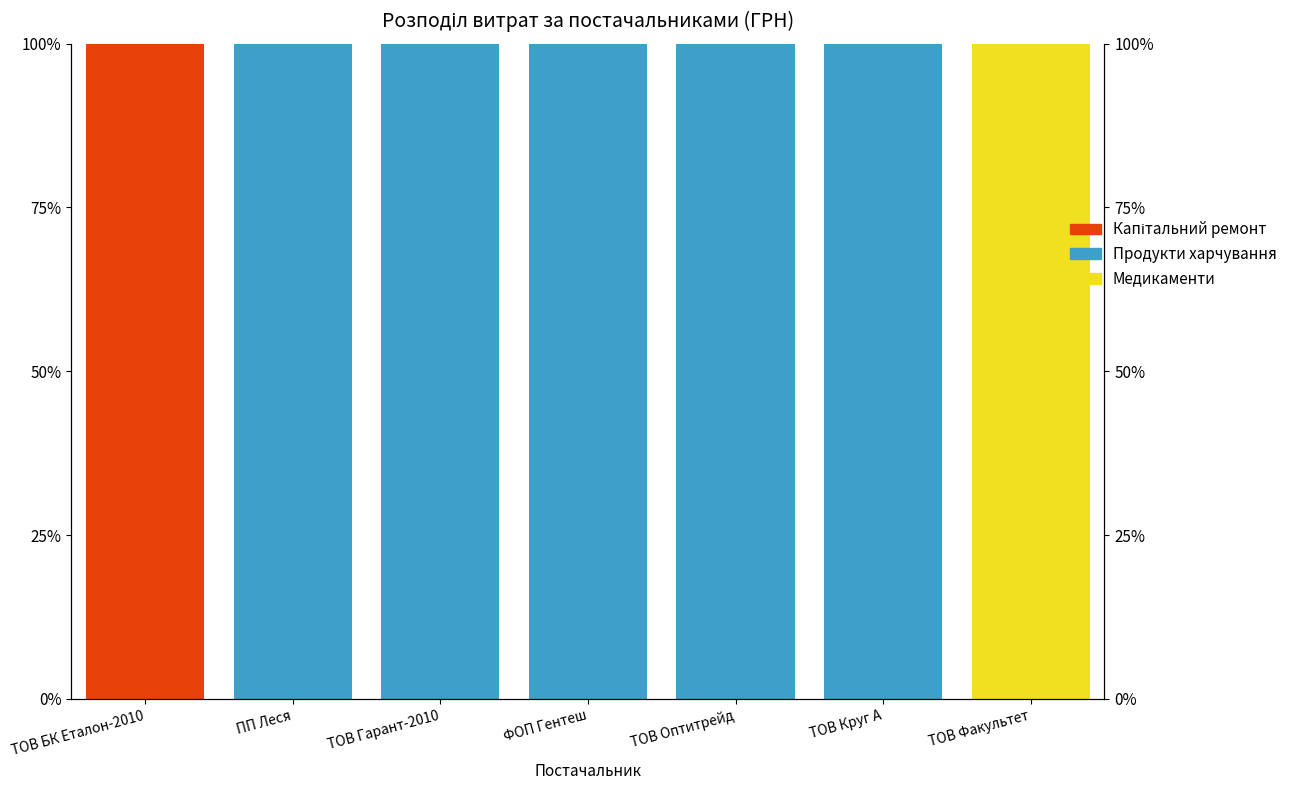

Reading right to left, extract all data points from this chart.

Капітальний ремонт: ТОВ Факультет=0	ТОВ Круг А=0	ТОВ Оптитрейд=0	ФОП Гентеш=0	ТОВ Гарант-2010=0	ПП Леся=0	ТОВ БК Еталон-2010=100
Продукти харчування: ТОВ Факультет=0	ТОВ Круг А=100	ТОВ Оптитрейд=100	ФОП Гентеш=100	ТОВ Гарант-2010=100	ПП Леся=100	ТОВ БК Еталон-2010=0
Медикаменти: ТОВ Факультет=100	ТОВ Круг А=0	ТОВ Оптитрейд=0	ФОП Гентеш=0	ТОВ Гарант-2010=0	ПП Леся=0	ТОВ БК Еталон-2010=0